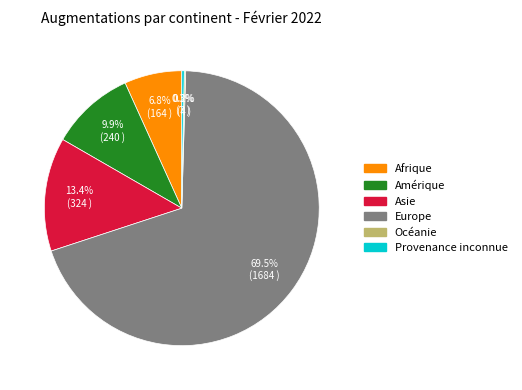

Which category accounts for the majority?

Europe